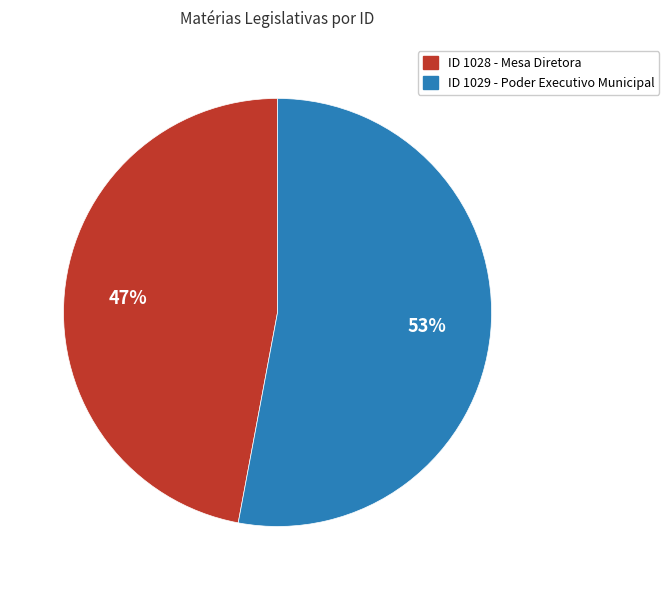

Is there a majority slice in this chart?

Yes